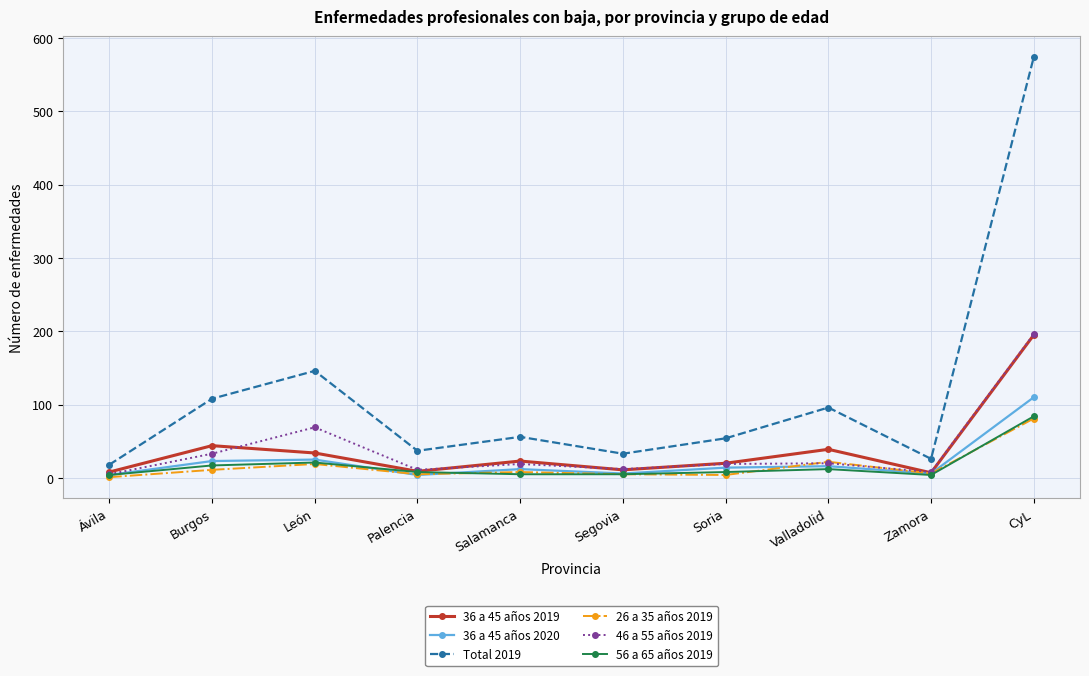

At which label does 36 a 45 años 2019 first exceed 23?

Burgos